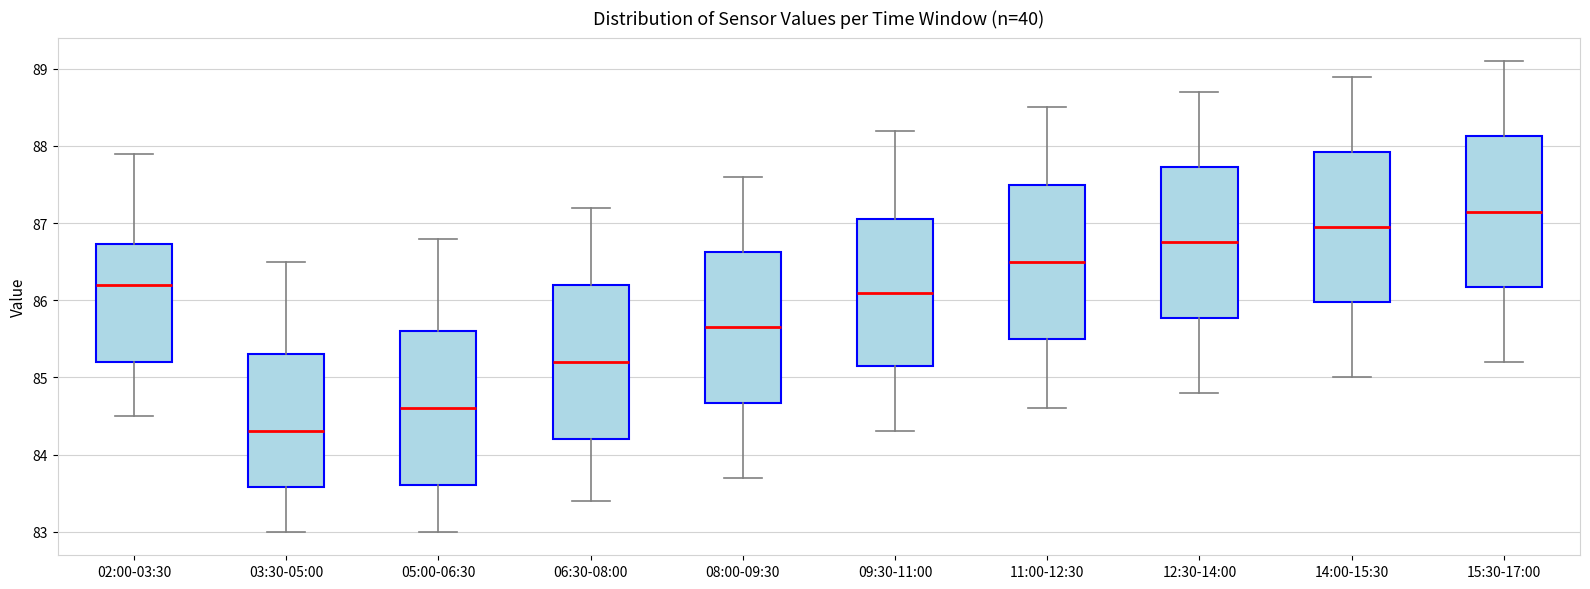

Where does the upper whisker of the box for 05:00-06:30 end on the y-axis? The values are not printed on the chart, so give them approximately, as read against the axis.

86.8